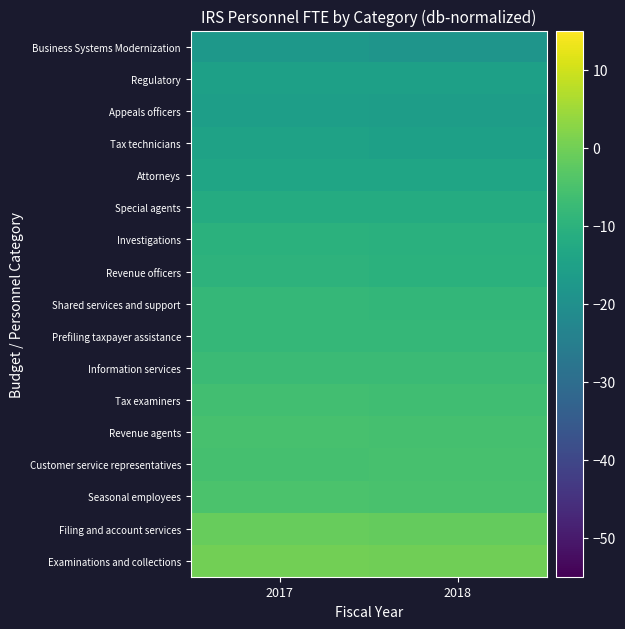

Rank the series by their maximum value, from lowest to highest.

Business Systems Modernization, Appeals officers, Regulatory, Tax technicians, Attorneys, Special agents, Investigations, Revenue officers, Prefiling taxpayer assistance, Shared services and support, Information services, Tax examiners, Customer service representatives, Revenue agents, Seasonal employees, Filing and account services, Examinations and collections